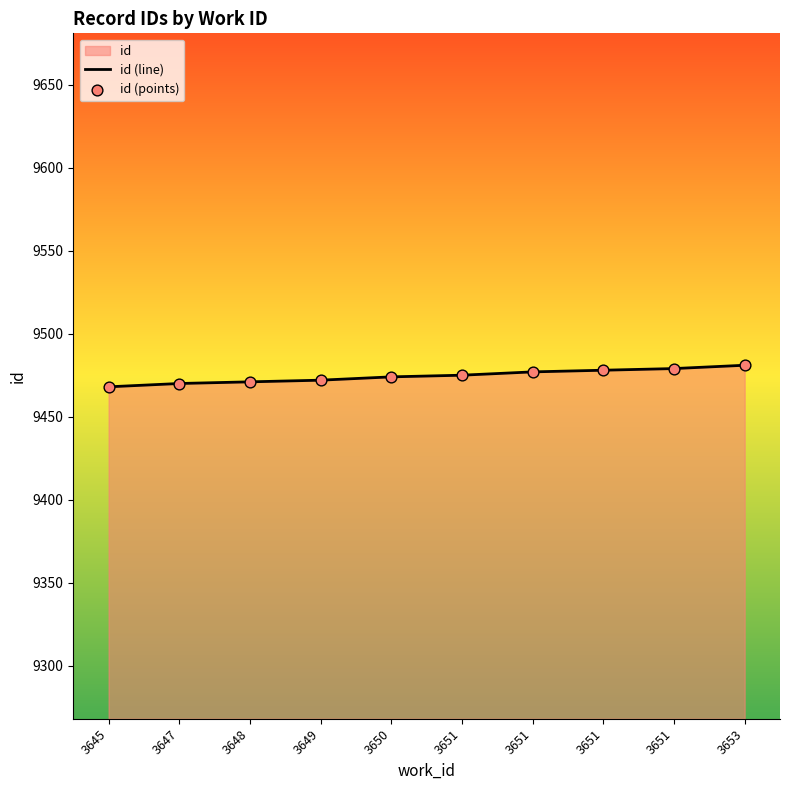

Which series has the largest total across all categories?

id (line)